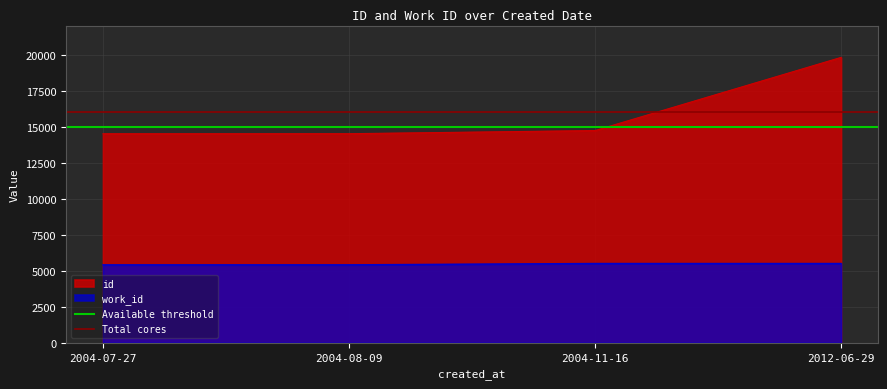

Which series changed the most between 2004-07-27 and 2004-08-09?

Available threshold